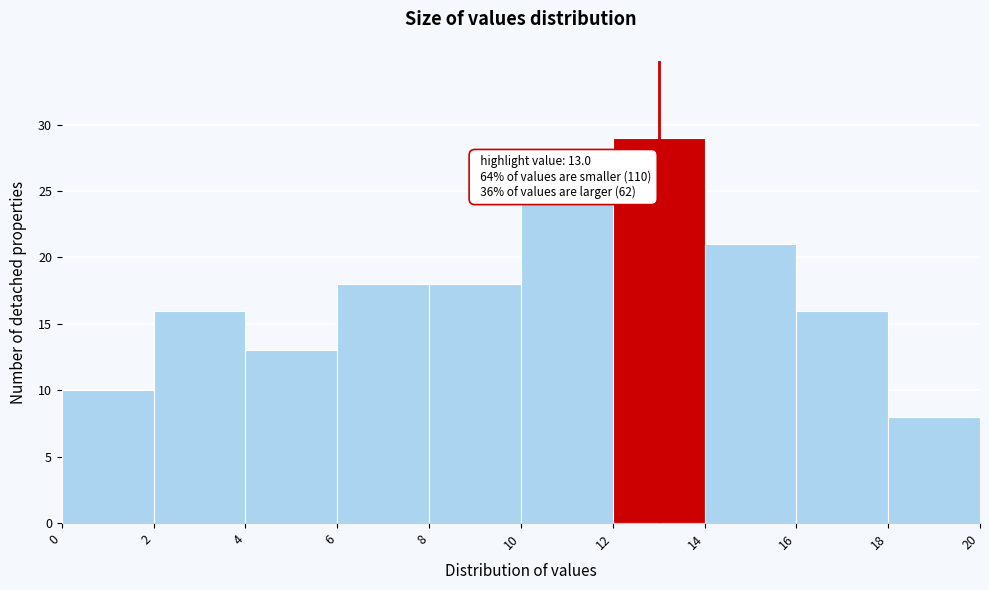

Over which range of the x-axis is the bar tallest?

12 to 14